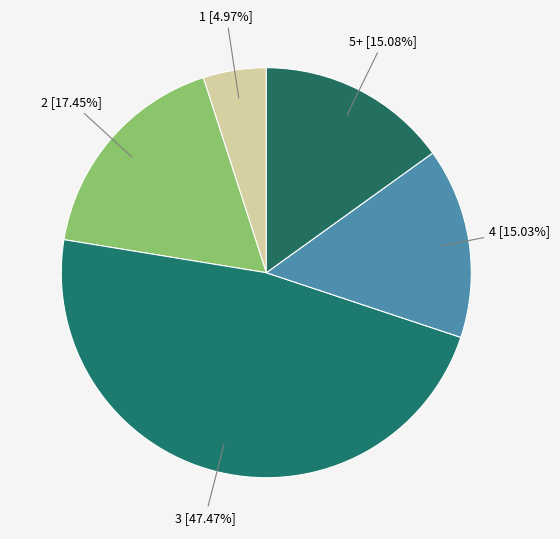

How many segments does this pie chart have?

5